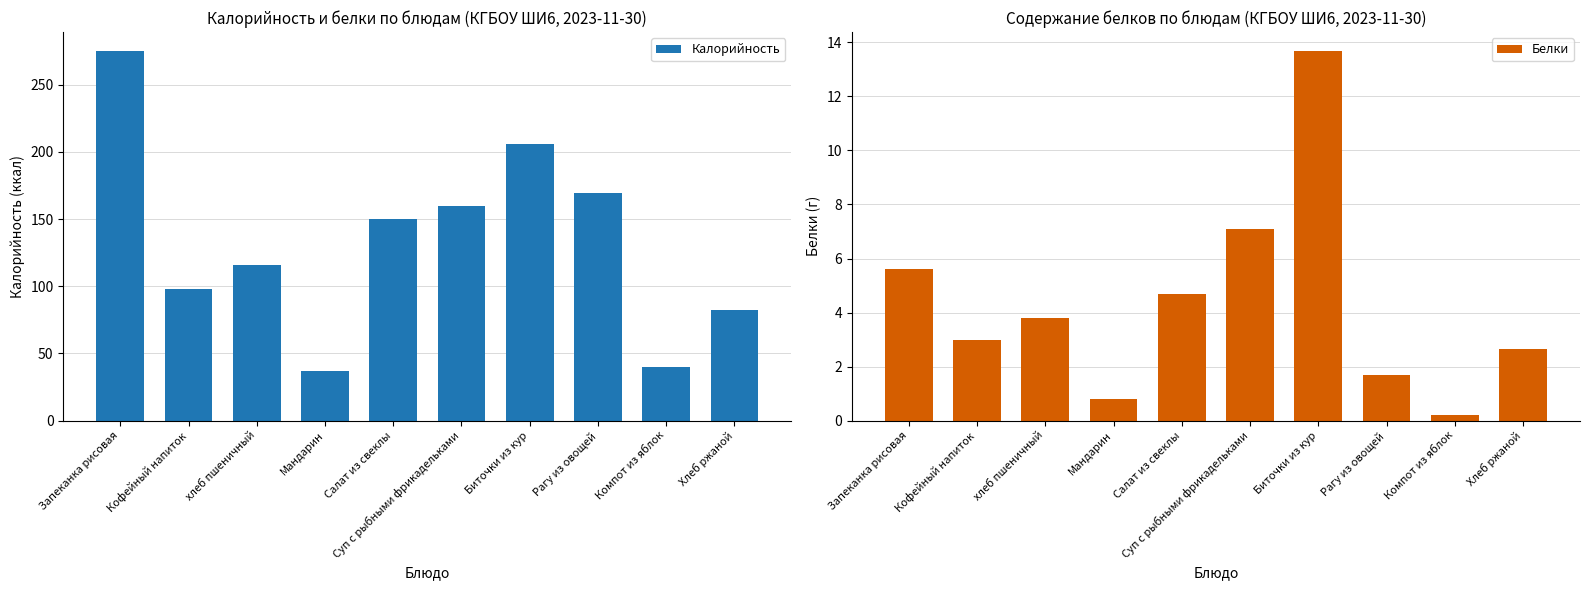

Are the bars horizontal?

No